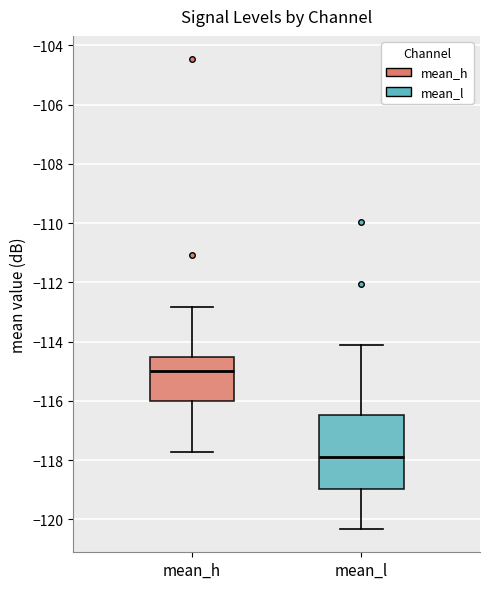

Reading left to right, transcribe this box plot: for each box, give where its median line is, the range the box spans, and where its two whiskers end, as read against the y-axis. The values are not printed on the chart, so give them approximately, as read against the axis.

mean_h: median -115.0, box -116.0 to -114.6, whiskers -117.8 to -112.8
mean_l: median -117.8, box -119.0 to -116.4, whiskers -120.4 to -114.2